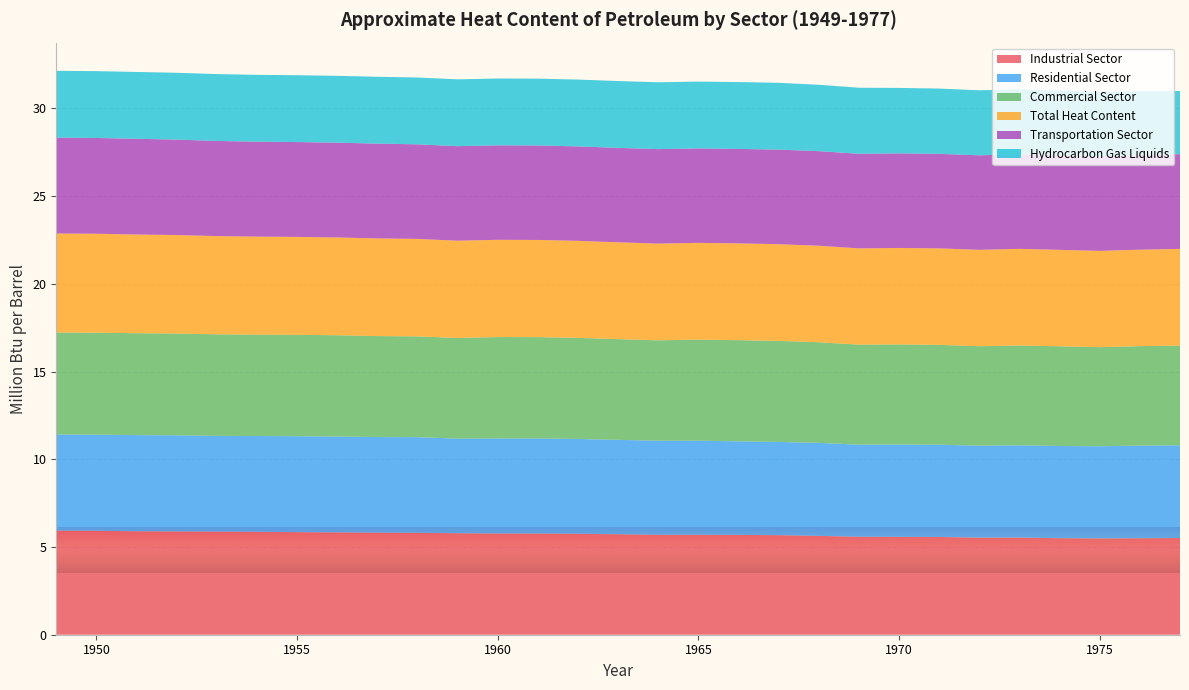

Reading right to left, what are all the values shown in this chart?

Industrial Sector: 5.5	5.5	5.5	5.5	5.5	5.5	5.6	5.6	5.6	5.6	5.7	5.7	5.7	5.7	5.7	5.8	5.8	5.8	5.8	5.8	5.8	5.8	5.8	5.9	5.9	5.9	5.9	5.9	5.9
Residential Sector: 5.3	5.3	5.3	5.3	5.3	5.2	5.3	5.3	5.3	5.3	5.3	5.3	5.4	5.4	5.4	5.4	5.4	5.4	5.4	5.5	5.5	5.5	5.5	5.5	5.5	5.5	5.5	5.5	5.5
Commercial Sector: 5.7	5.7	5.6	5.7	5.7	5.7	5.7	5.7	5.7	5.7	5.8	5.8	5.8	5.7	5.7	5.8	5.8	5.8	5.7	5.7	5.8	5.8	5.8	5.8	5.8	5.8	5.8	5.8	5.8
Total Heat Content: 5.5	5.5	5.5	5.5	5.5	5.5	5.5	5.5	5.5	5.5	5.5	5.5	5.5	5.5	5.5	5.5	5.5	5.5	5.5	5.6	5.6	5.6	5.6	5.6	5.6	5.6	5.6	5.6	5.6
Transportation Sector: 5.4	5.4	5.4	5.4	5.4	5.4	5.4	5.4	5.4	5.4	5.4	5.4	5.4	5.4	5.4	5.4	5.4	5.4	5.4	5.4	5.4	5.4	5.4	5.4	5.4	5.4	5.5	5.5	5.5
Hydrocarbon Gas Liquids: 3.6	3.6	3.7	3.7	3.7	3.7	3.7	3.7	3.8	3.8	3.8	3.8	3.8	3.8	3.8	3.8	3.8	3.8	3.8	3.8	3.8	3.8	3.8	3.8	3.8	3.8	3.8	3.8	3.8